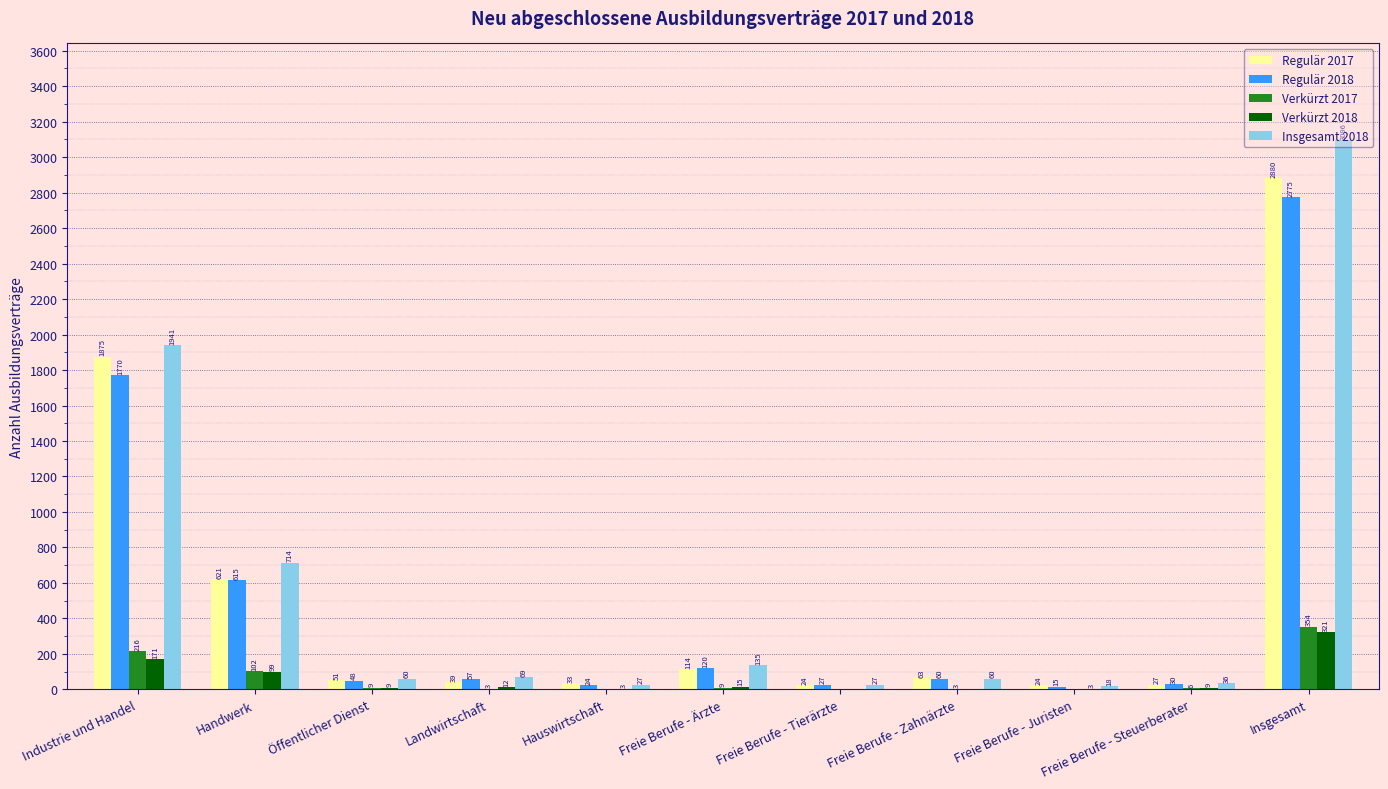

The Regulär 2018 series shows 30 at Freie Berufe - Steuerberater. True or false?

True